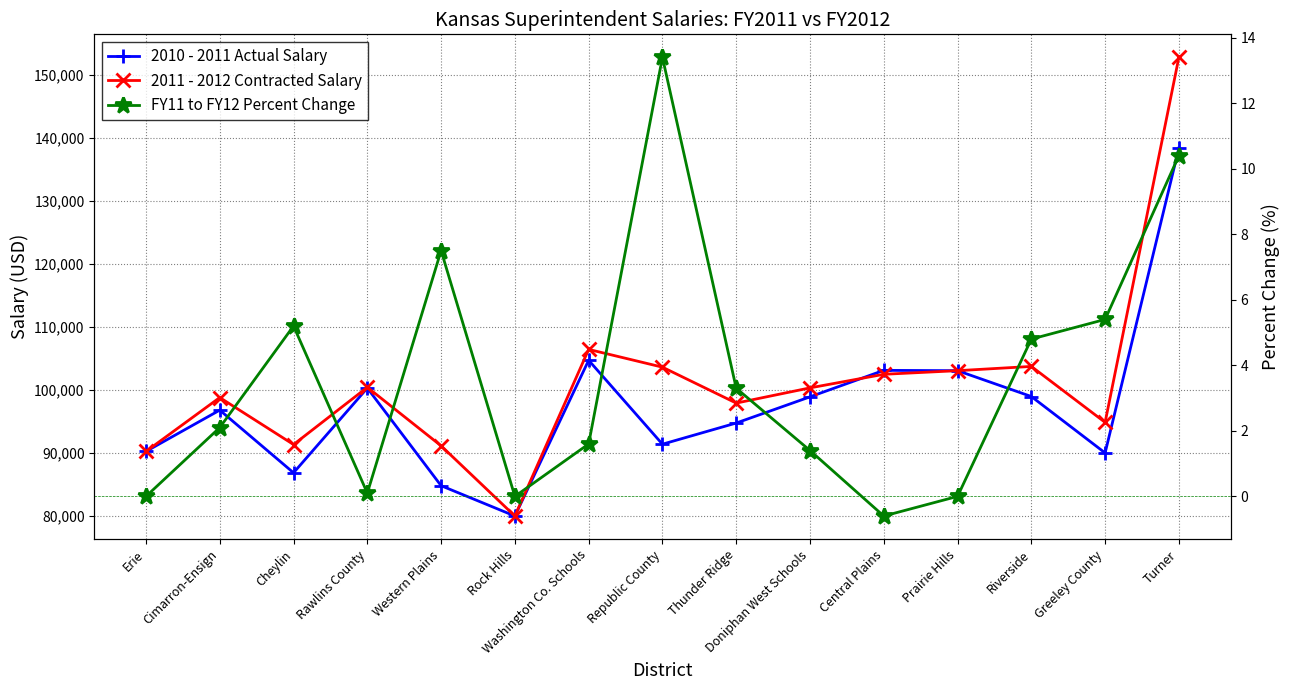

True or false: 2011 - 2012 Contracted Salary and 2010 - 2011 Actual Salary cross at least once.

True